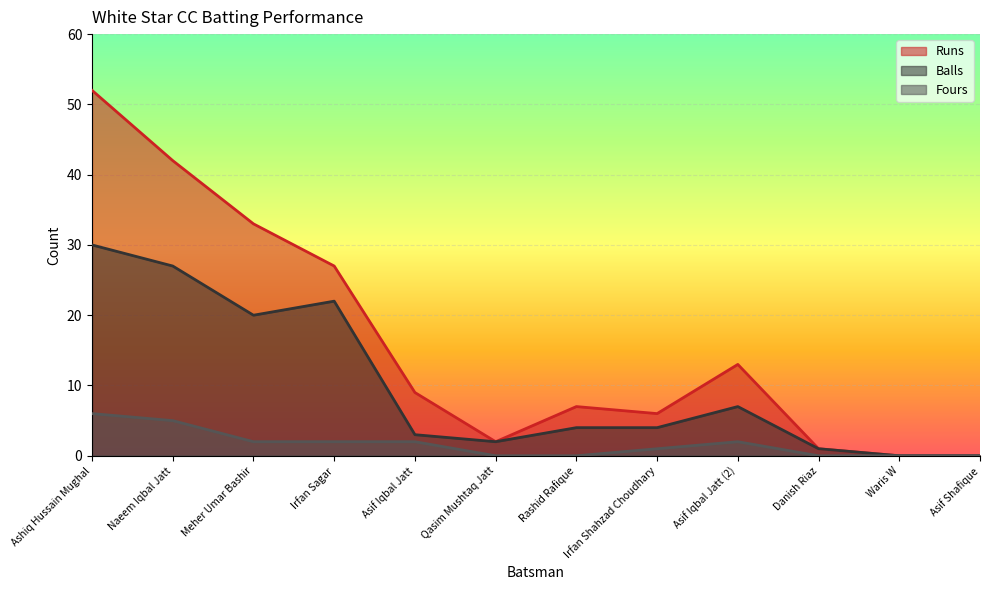

What is the highest value of the Runs series?

52